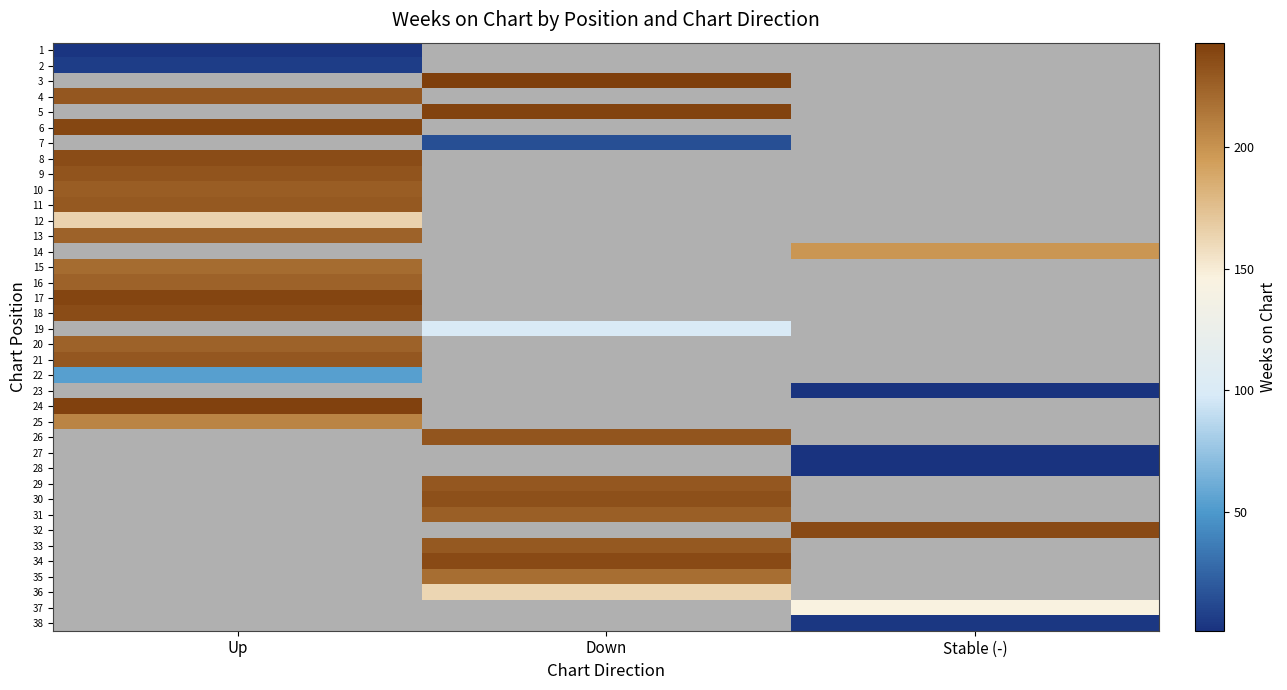

Rank the series by their maximum value, from lowest to highest.

1, 2, 3, 22, 25, 15, 13, 4, 5, 12, 16, 20, 11, 6, 7, 10, 21, 9, 8, 14, 18, 17, 19, 23, 24, 26, 27, 28, 29, 30, 31, 32, 33, 34, 35, 36, 37, 38